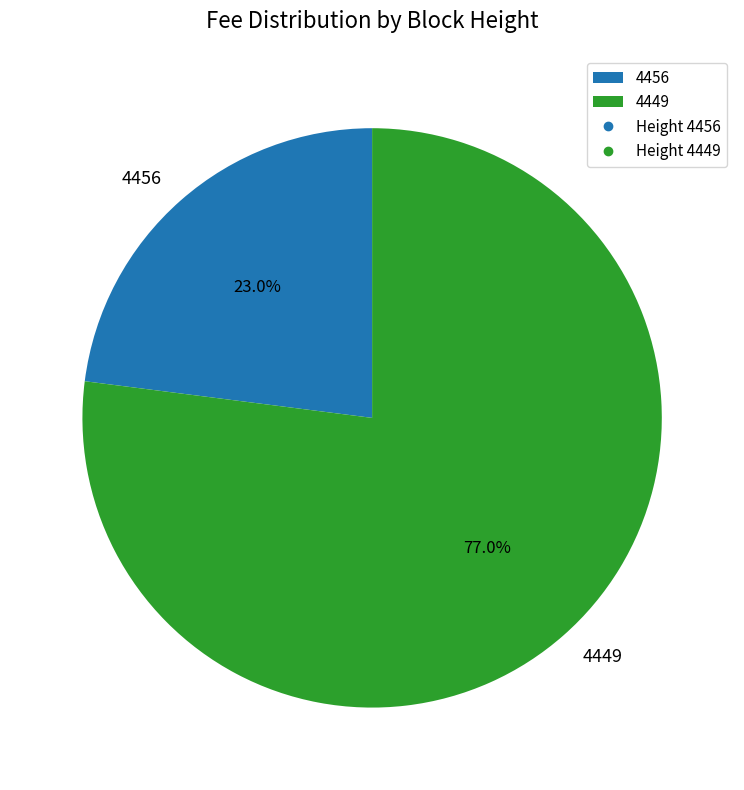

True or false: 4449 accounts for 64% of the total.

False